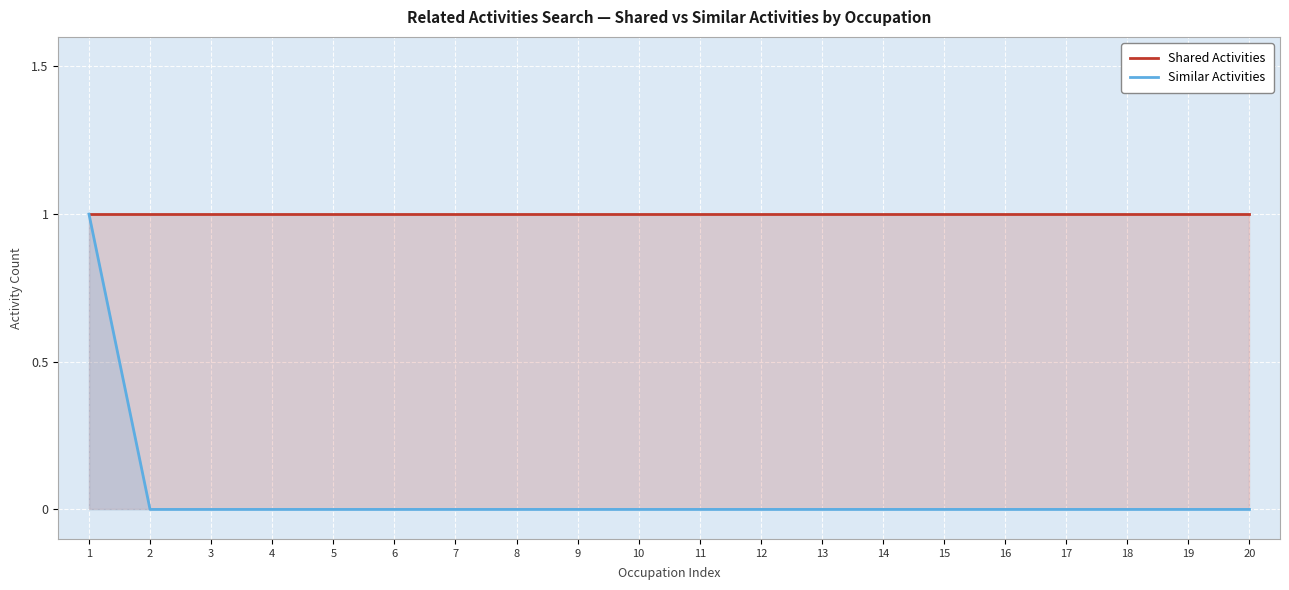

What is the minimum value for Shared Activities?

1